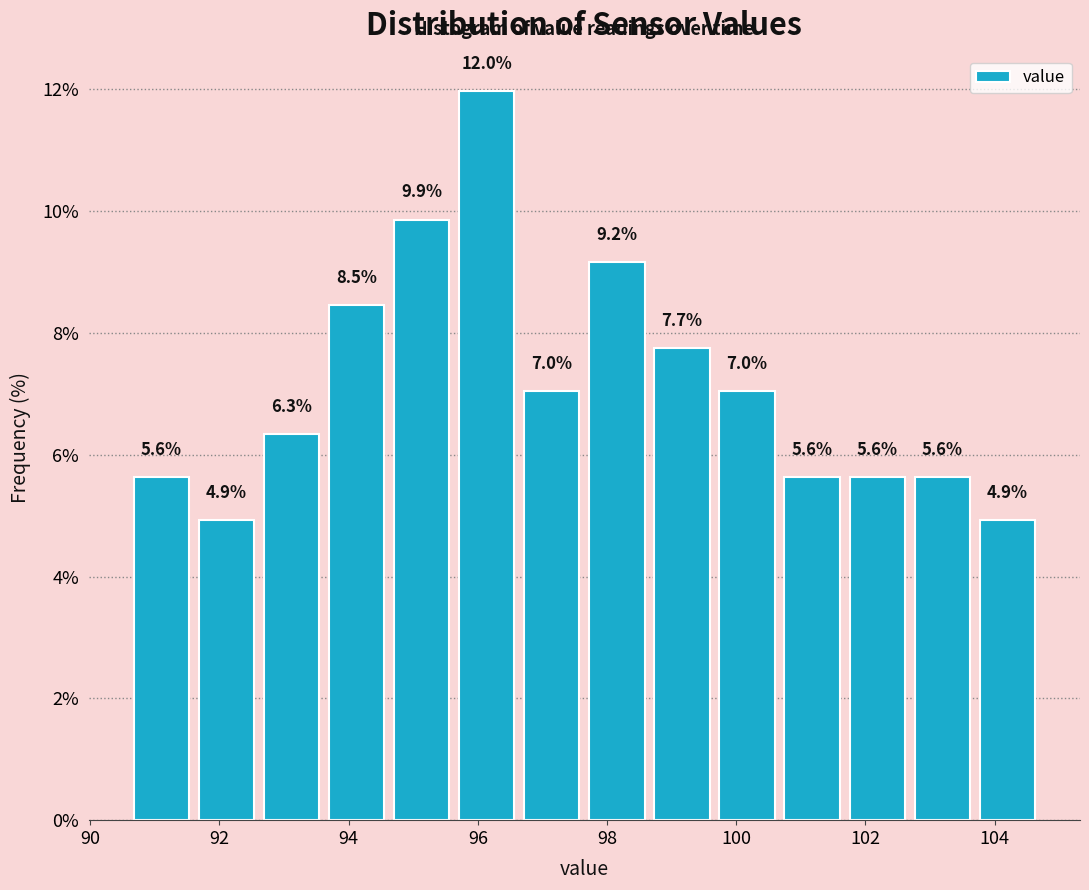

Reading left to right, list every bar in this chart as the range it spans on the x-axis followed by its height. The bar edges are not printed on the chart, so give them approximately, as read against the axis.

90.6 to 91.6: 5.6
91.6 to 92.6: 4.9
92.6 to 93.6: 6.3
93.6 to 94.6: 8.5
94.6 to 95.6: 9.9
95.6 to 96.6: 12.0
96.6 to 97.6: 7.0
97.6 to 98.6: 9.2
98.6 to 99.6: 7.7
99.6 to 100.6: 7.0
100.6 to 101.6: 5.6
101.6 to 102.6: 5.6
102.6 to 103.6: 5.6
103.6 to 104.8: 4.9